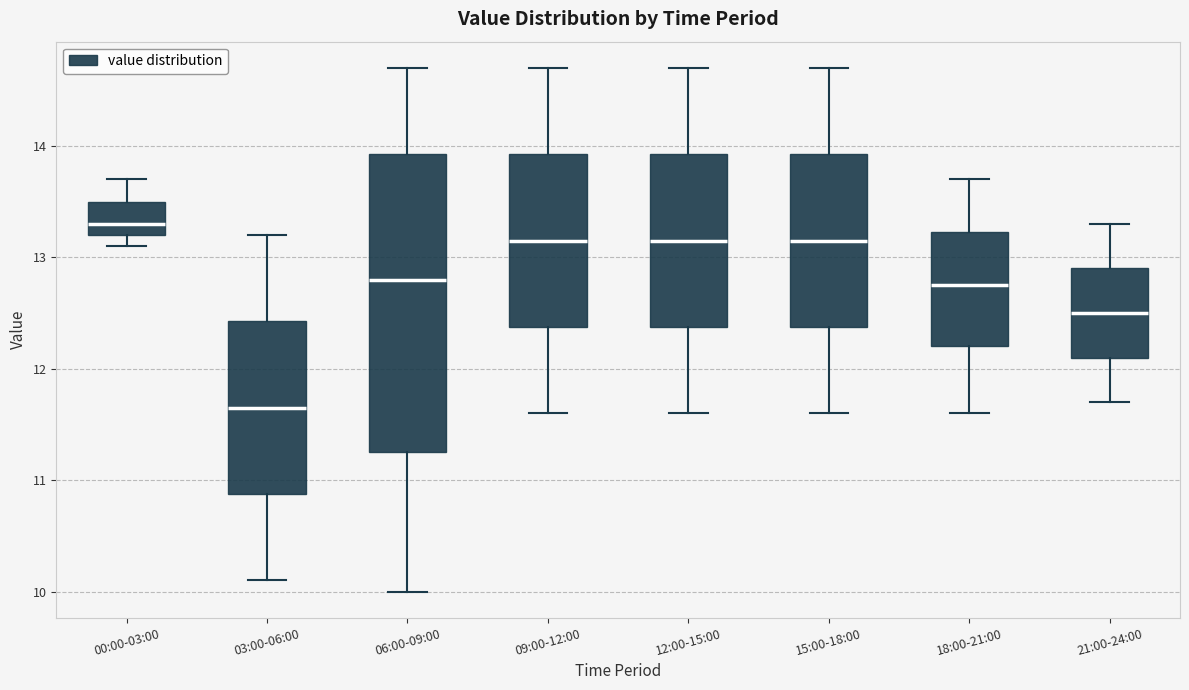

Reading left to right, read every box against the y-axis: the position of its median line, the range the box covers, and the ends of its whiskers. The values are not printed on the chart, so give them approximately, as read against the axis.

00:00-03:00: median 13.3, box 13.2 to 13.5, whiskers 13.1 to 13.7
03:00-06:00: median 11.7, box 10.9 to 12.4, whiskers 10.1 to 13.2
06:00-09:00: median 12.8, box 11.3 to 13.9, whiskers 10.0 to 14.7
09:00-12:00: median 13.2, box 12.4 to 13.9, whiskers 11.6 to 14.7
12:00-15:00: median 13.2, box 12.4 to 13.9, whiskers 11.6 to 14.7
15:00-18:00: median 13.2, box 12.4 to 13.9, whiskers 11.6 to 14.7
18:00-21:00: median 12.8, box 12.2 to 13.2, whiskers 11.6 to 13.7
21:00-24:00: median 12.5, box 12.1 to 12.9, whiskers 11.7 to 13.3